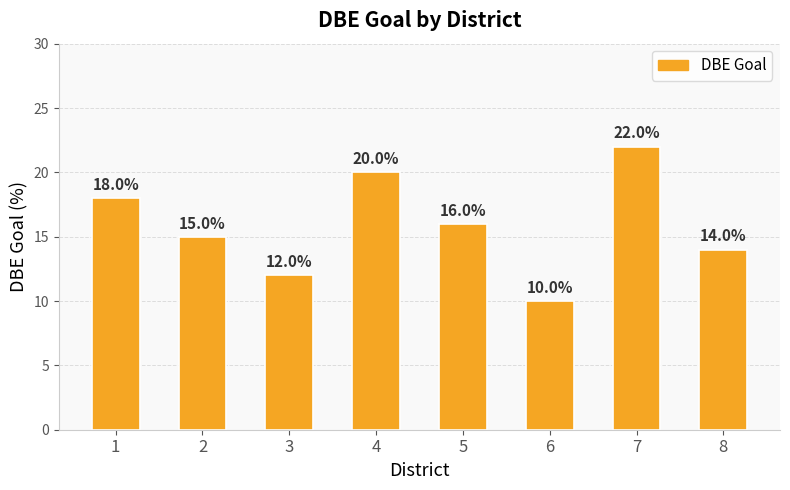

What is the ratio of the value at 3 to the value at 4?

0.6